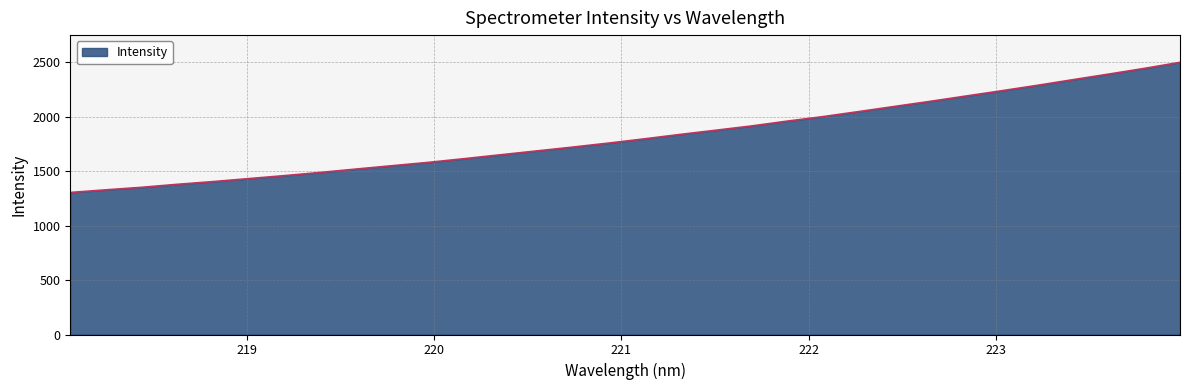

How many lines are shown in the chart?

1